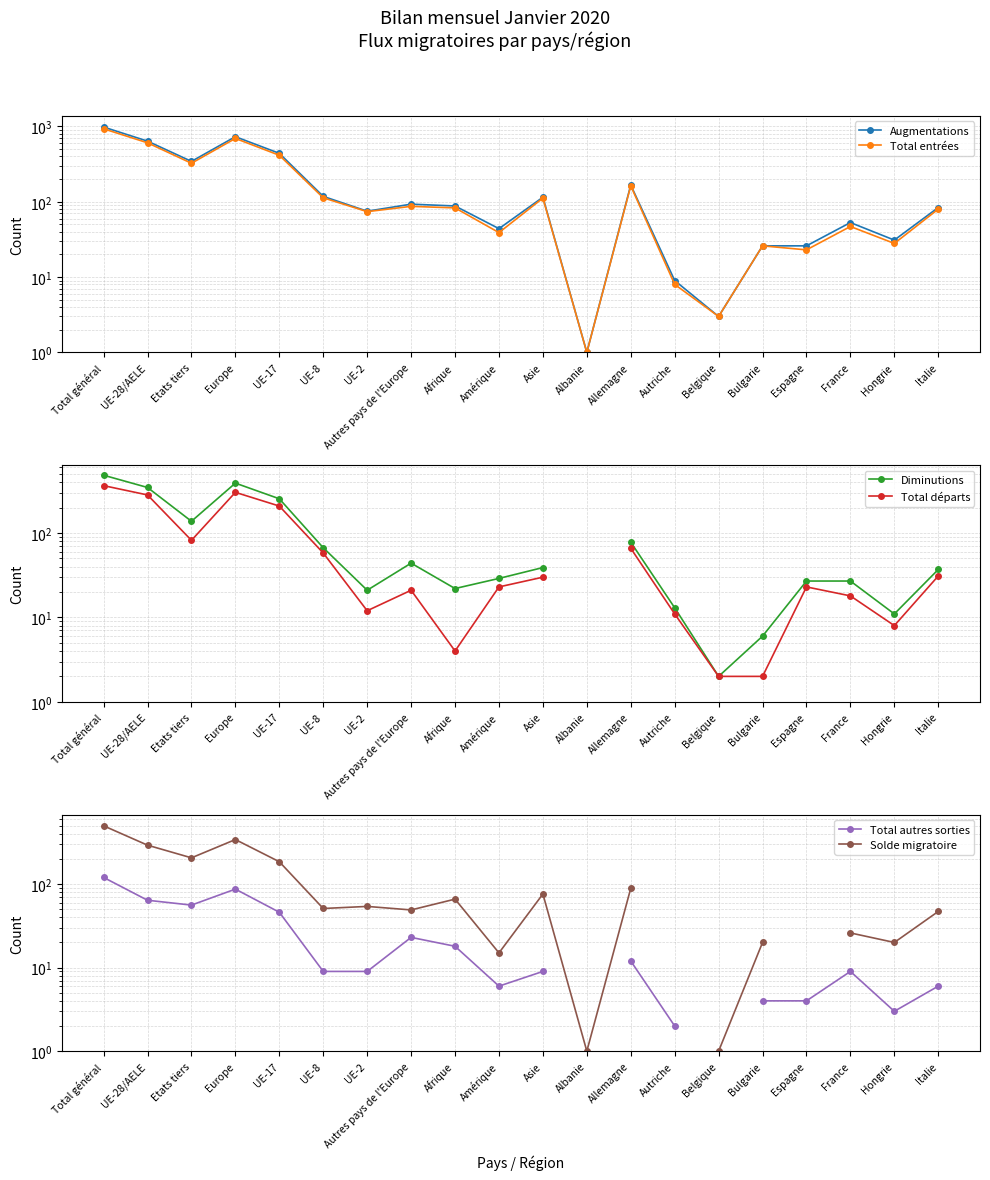

What is the sum of the Augmentations values at UE-8 and Amérique?

162.0